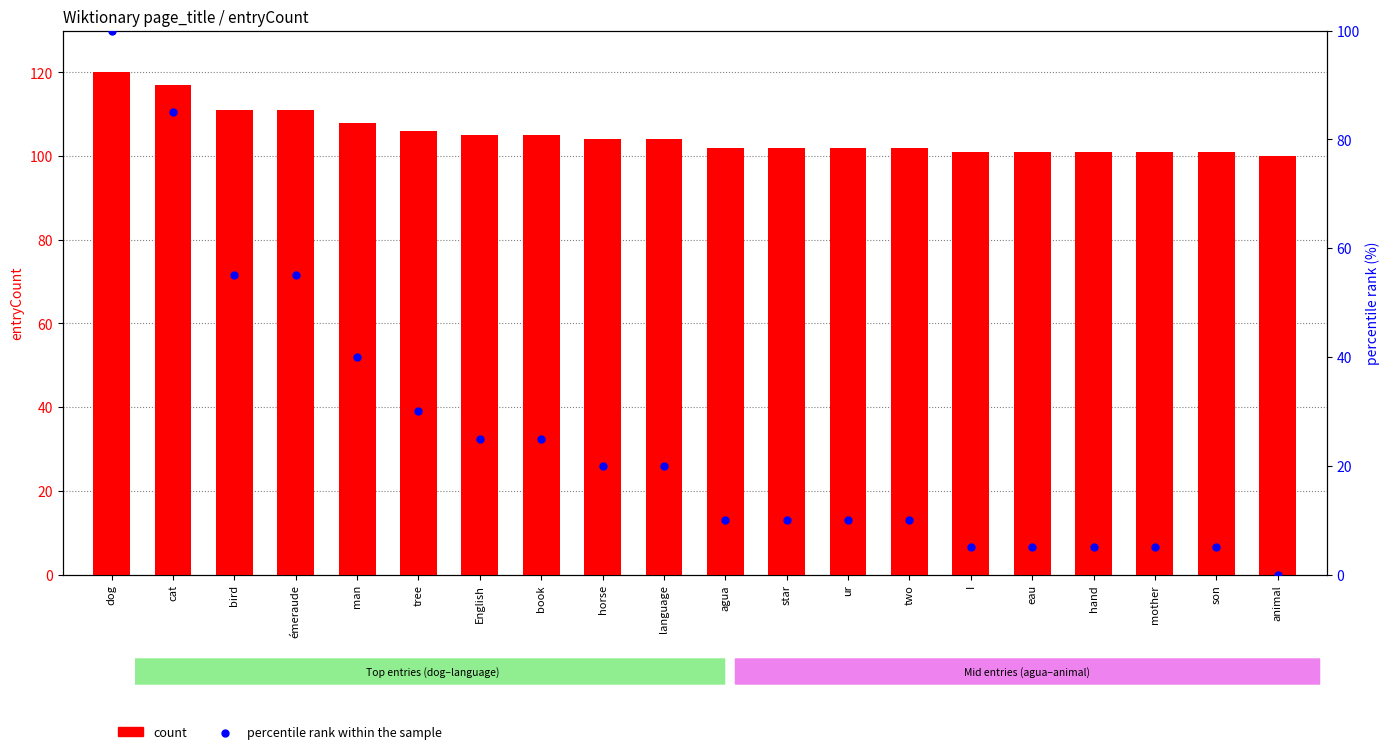

At how many categories does at least one series exceed 57?

20